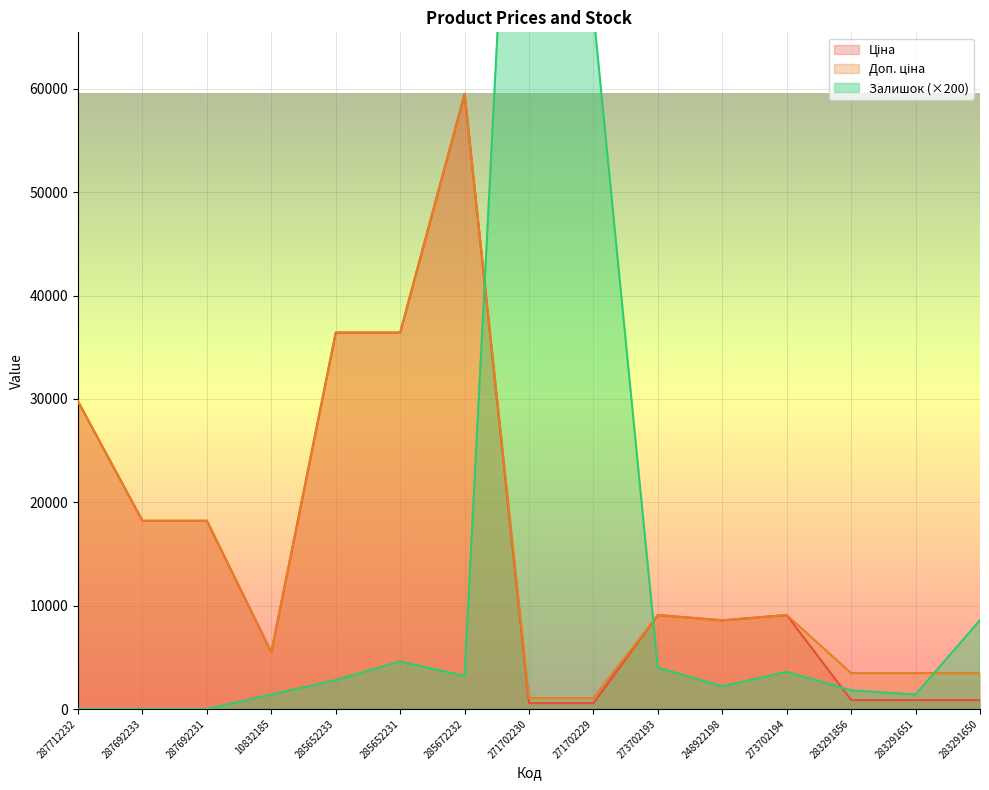

What is the difference between the highest and lowest values at 248922198?

6381.1